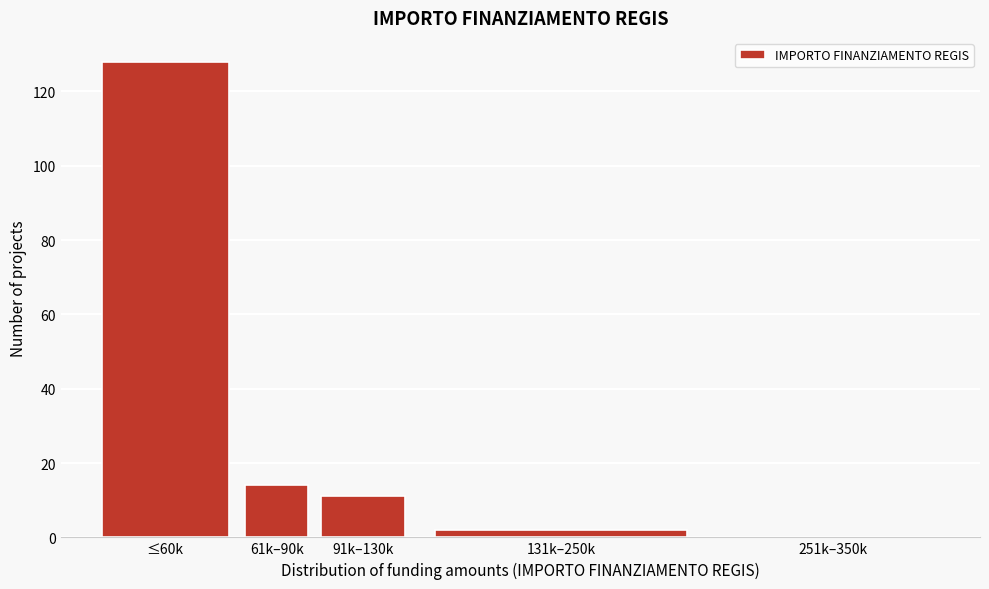

Reading right to left, transcribe all the data shown in this chart.

251k–350k=0	131k–250k=2	91k–130k=11	61k–90k=14	≤60k=128